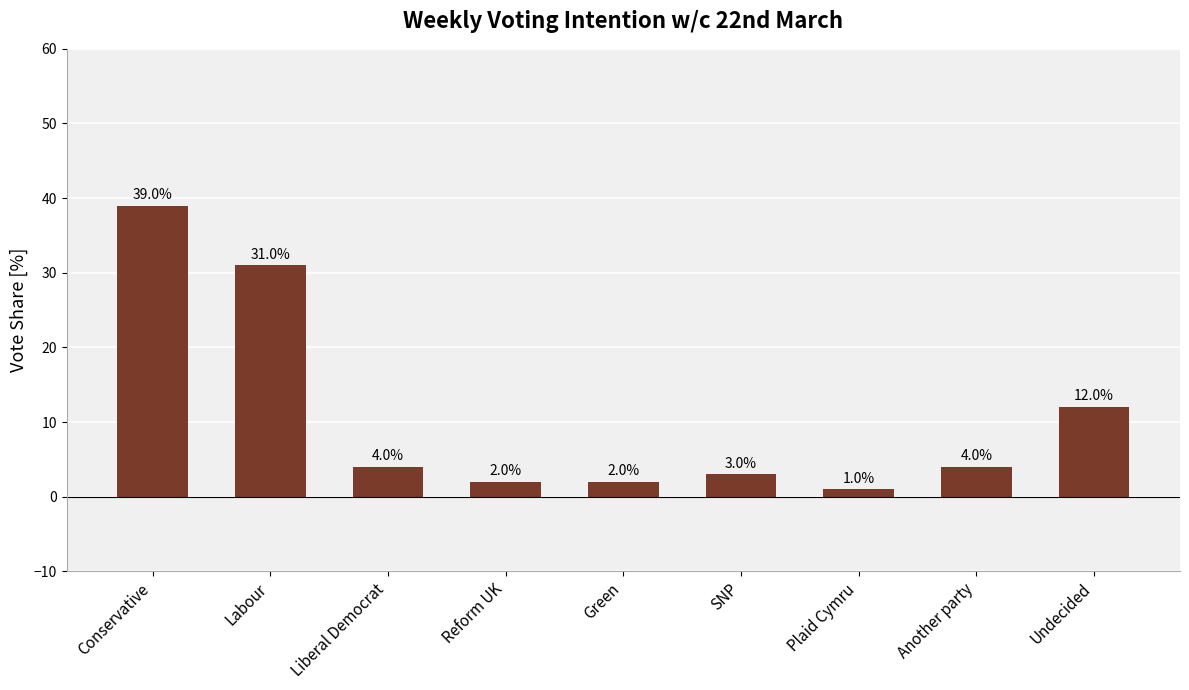

What is the change in value from Conservative to Another party?

-35